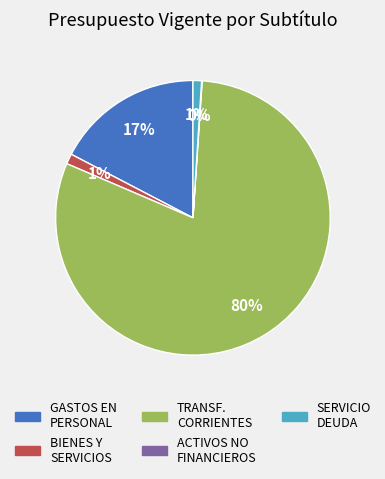

To the nearest percent, what is the average slice percentage?

20%